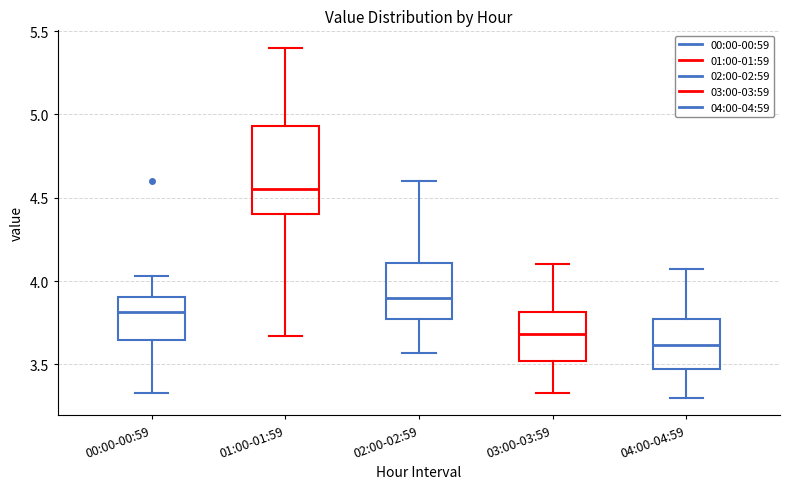

Reading left to right, transcribe this box plot: for each box, give where its median line is, the range the box spans, and where its two whiskers end, as read against the y-axis. The values are not printed on the chart, so give them approximately, as read against the axis.

00:00-00:59: median 3.80, box 3.65 to 3.90, whiskers 3.35 to 4.05
01:00-01:59: median 4.55, box 4.40 to 4.95, whiskers 3.65 to 5.40
02:00-02:59: median 3.90, box 3.75 to 4.10, whiskers 3.55 to 4.60
03:00-03:59: median 3.70, box 3.50 to 3.80, whiskers 3.35 to 4.10
04:00-04:59: median 3.60, box 3.45 to 3.75, whiskers 3.30 to 4.05